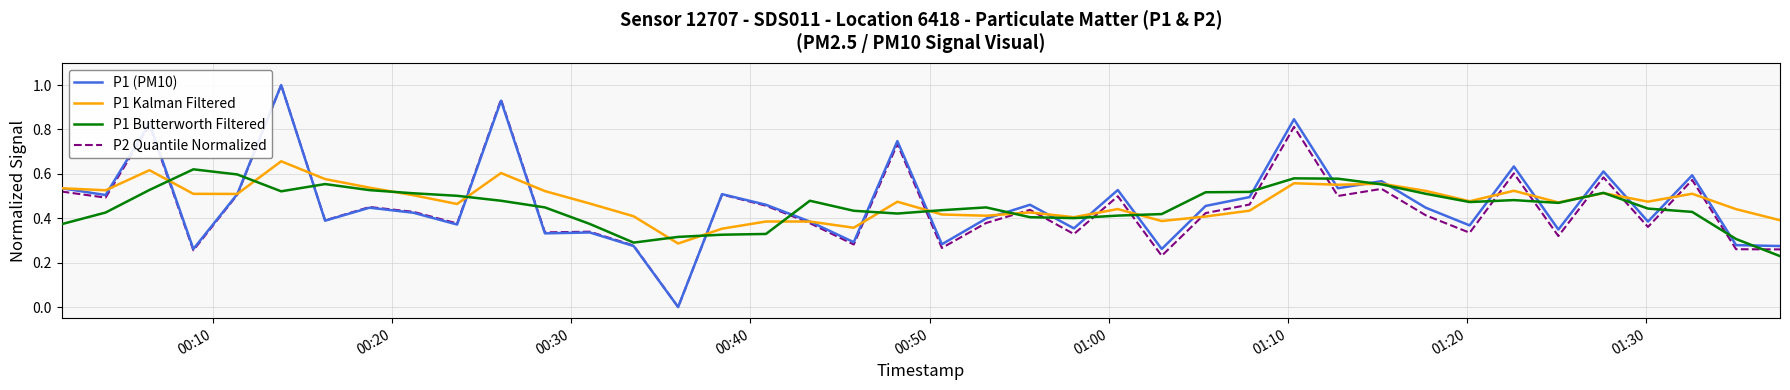

What is the greatest value displayed?

1.0